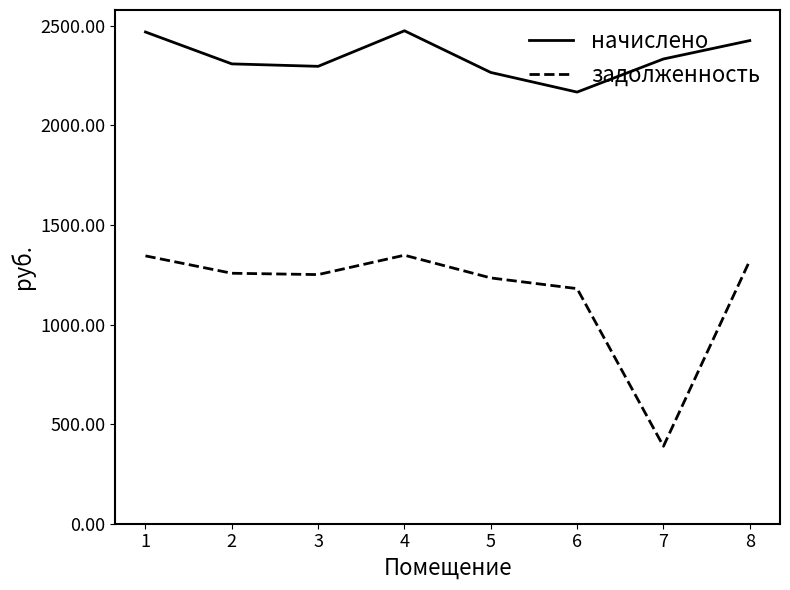

How many interior local peaks does the начислено series have?

1